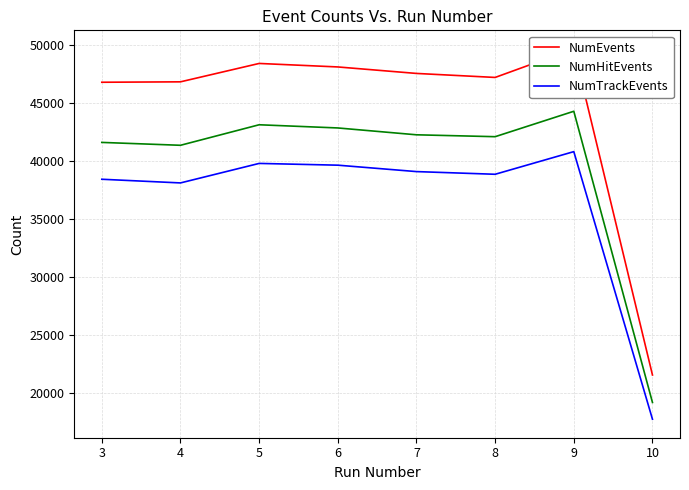

What are all the series names shown in the legend?

NumEvents, NumHitEvents, NumTrackEvents